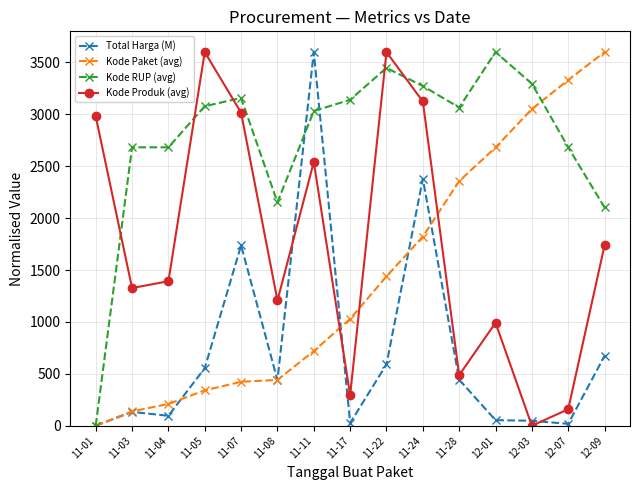

Which series has the largest total across all categories?

Kode RUP (avg)